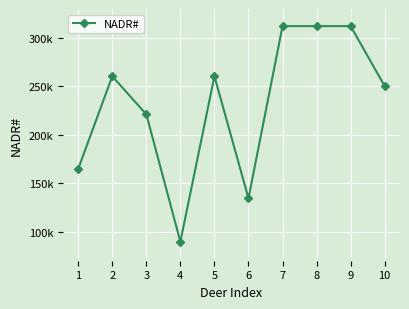

Where is the data nearest to the value 200989?

3